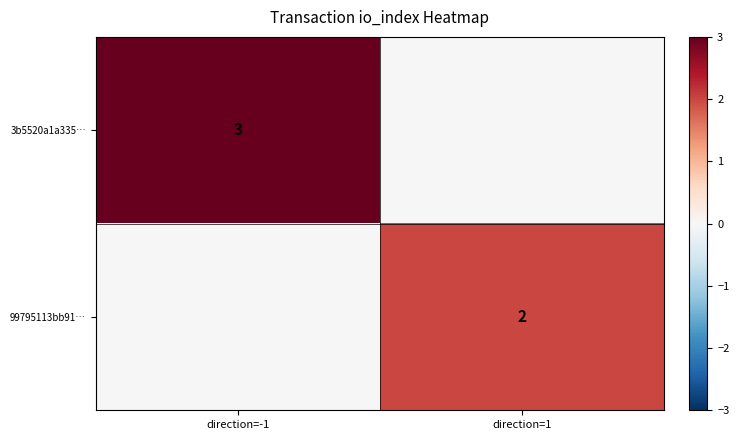

True or false: 3b5520a1a335… has a value of 3 at direction=-1.

True